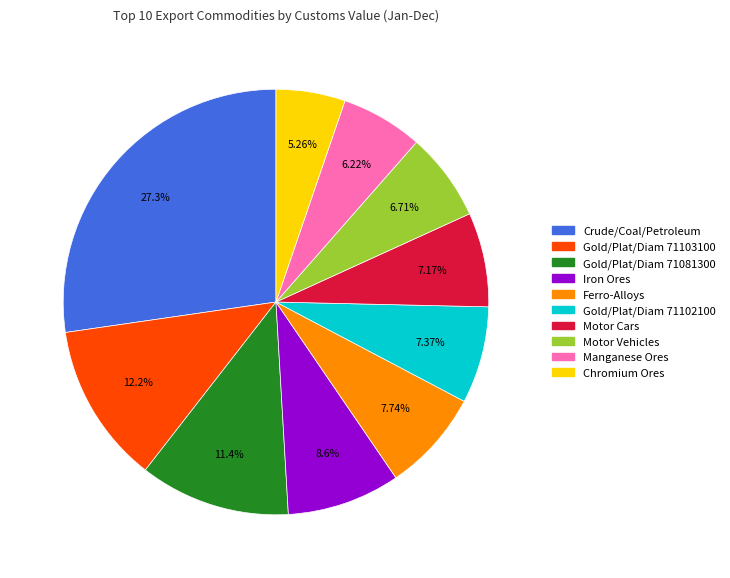

Is there any slice that represents more than half of the pie?

No